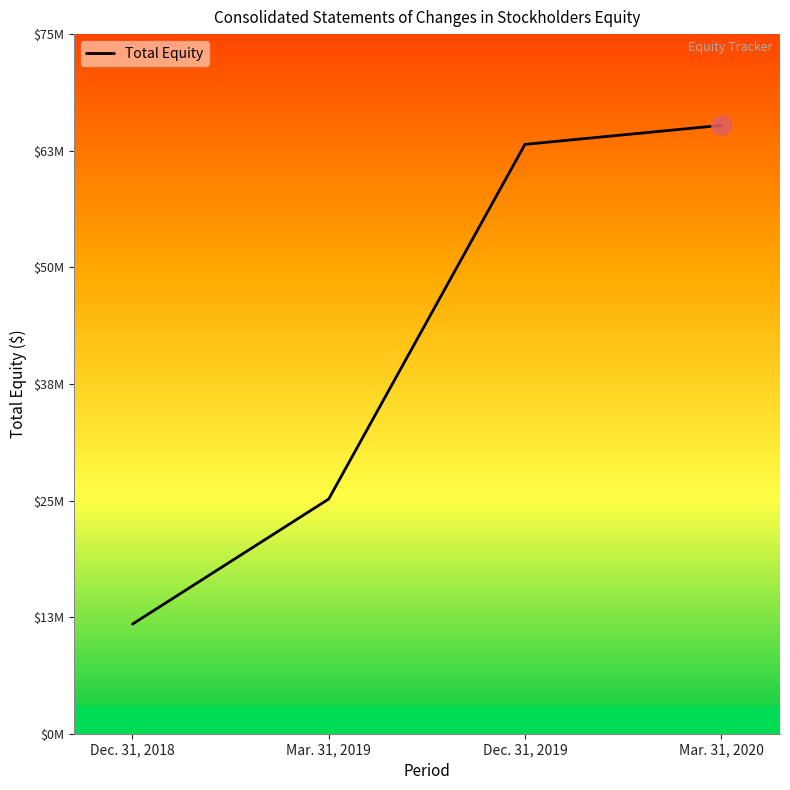

The chart shows a value of 18167865 at Dec. 31, 2018. True or false?

False